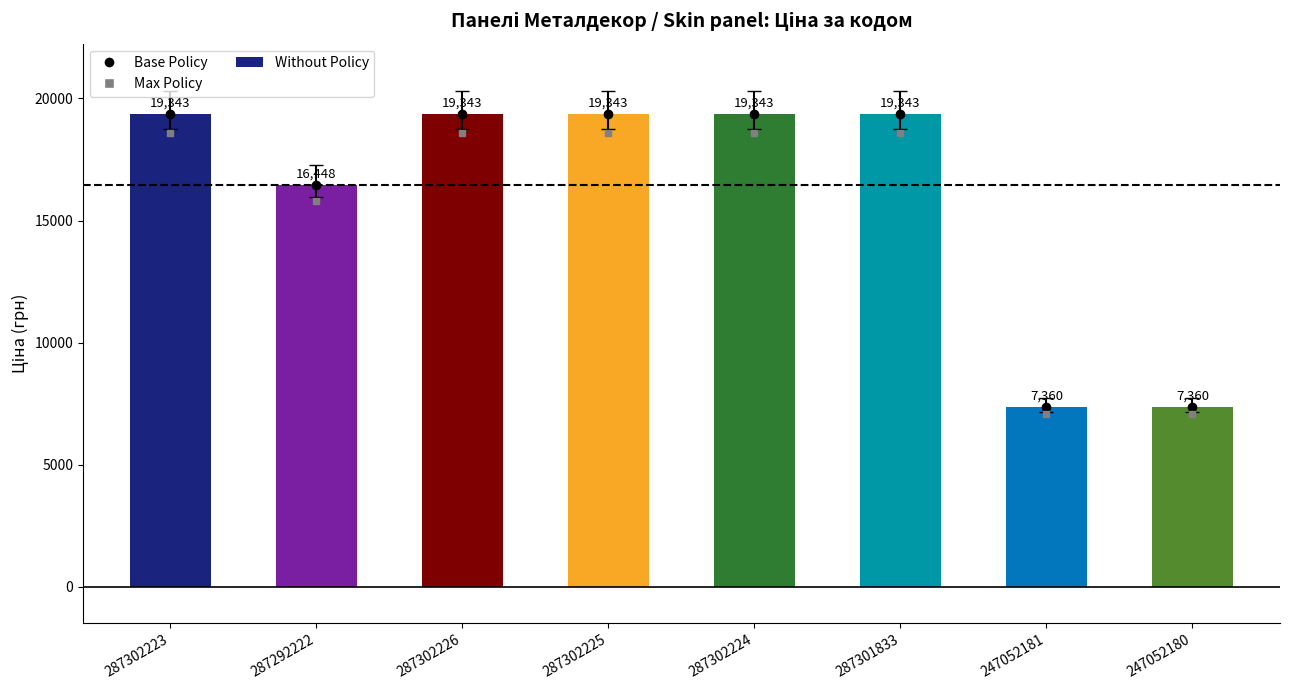

Approximately how many times larger is the value at 287301833 compared to 287302223?

1.0